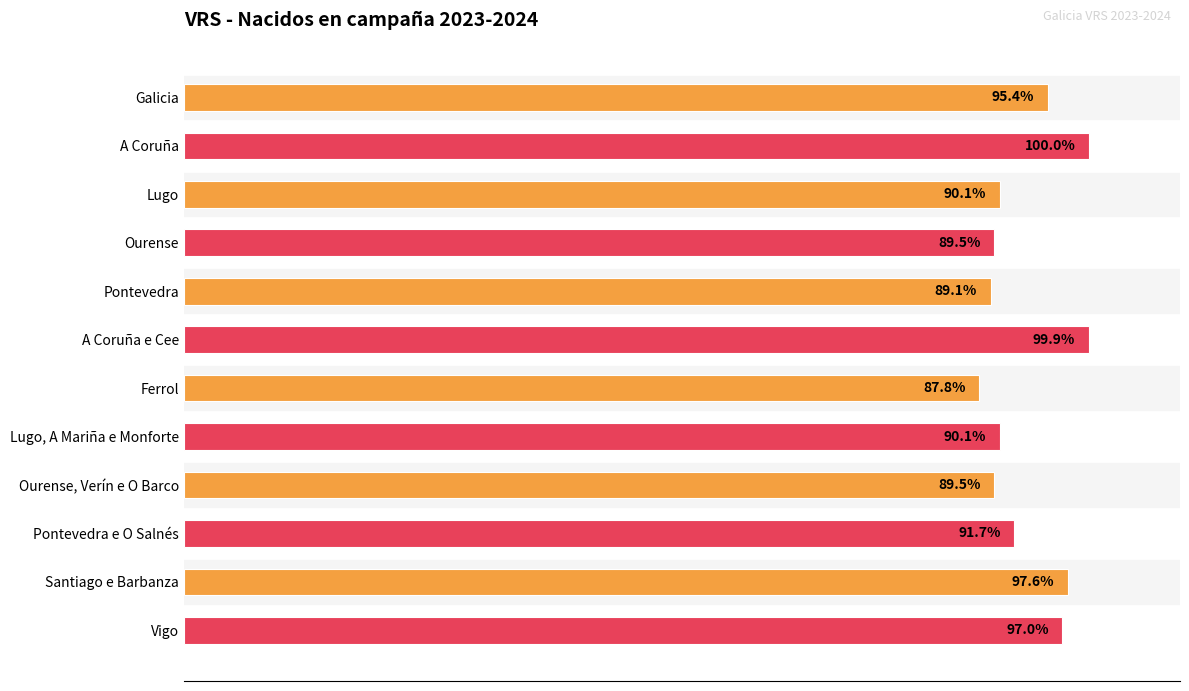

Does the chart contain stacked bars?

No